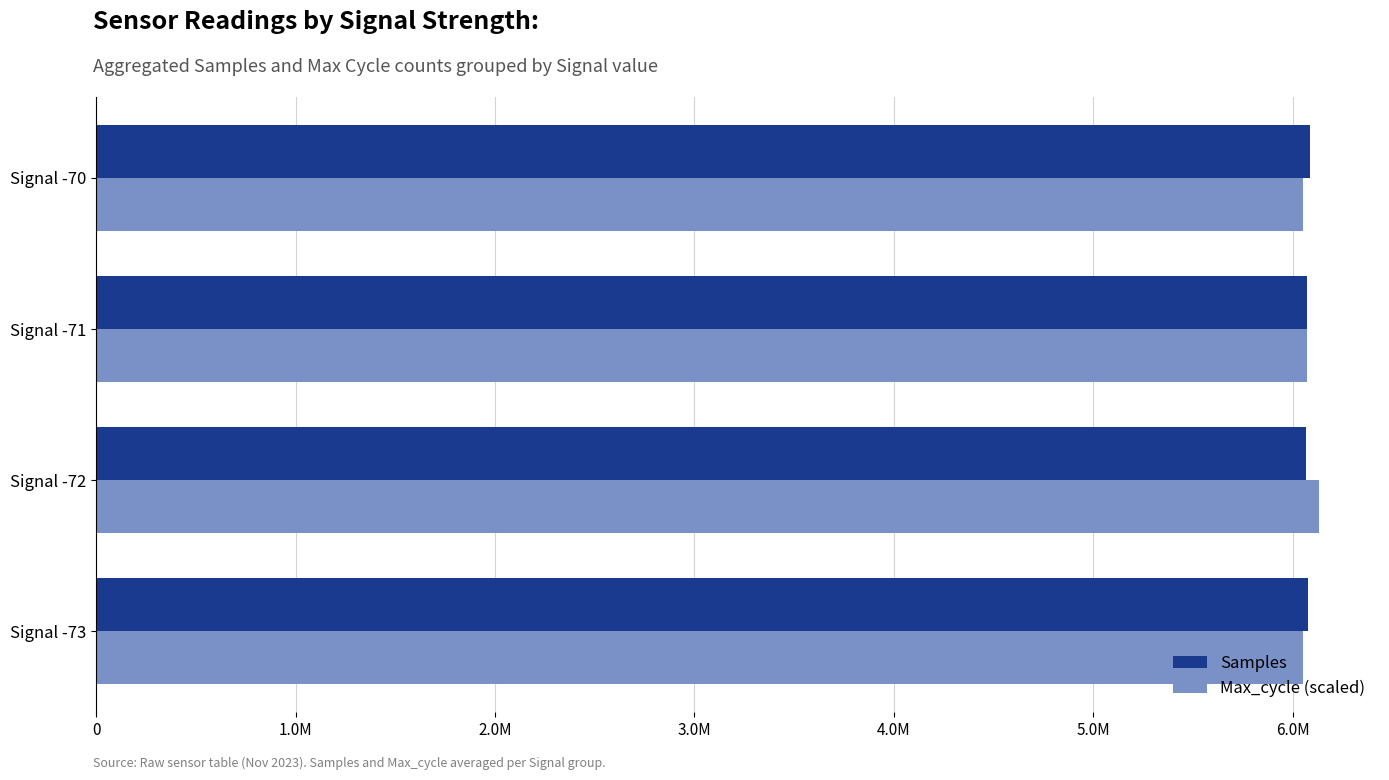

What are all the series names shown in the legend?

Samples, Max_cycle (scaled)